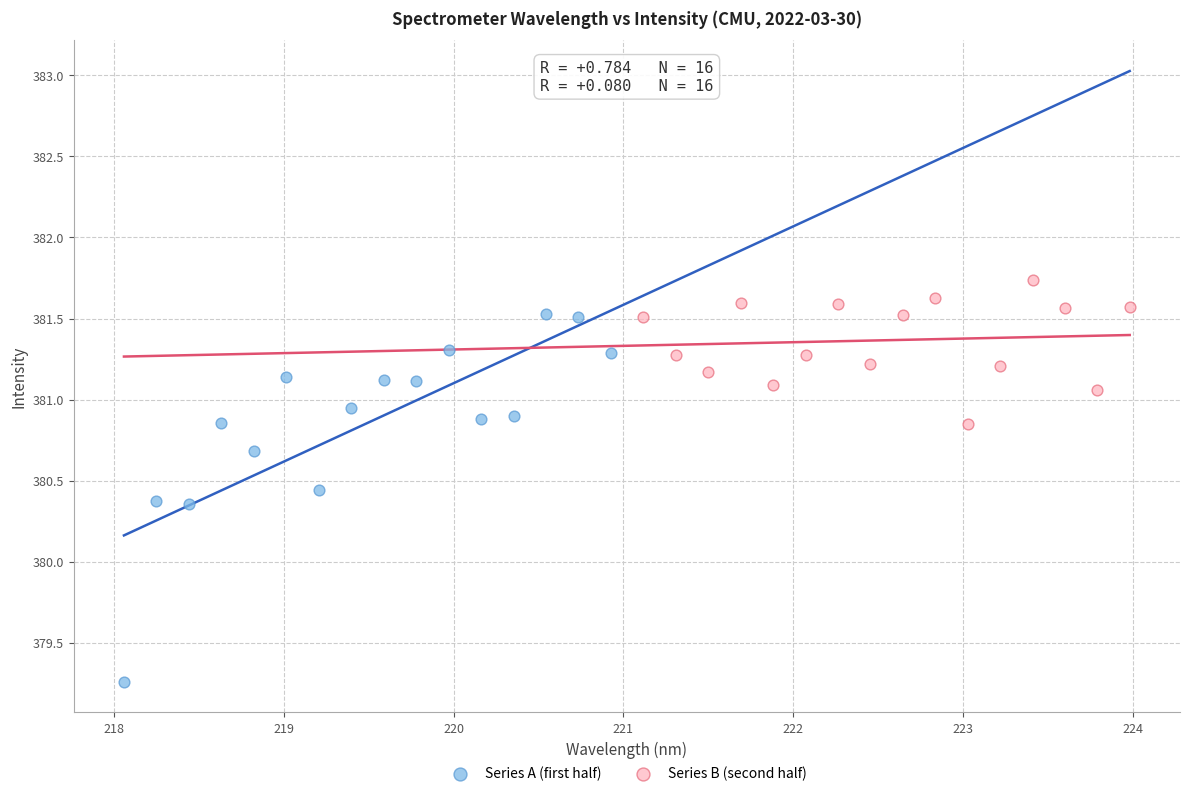

Which series reaches the minimum Y coordinate?

Series A (first half)